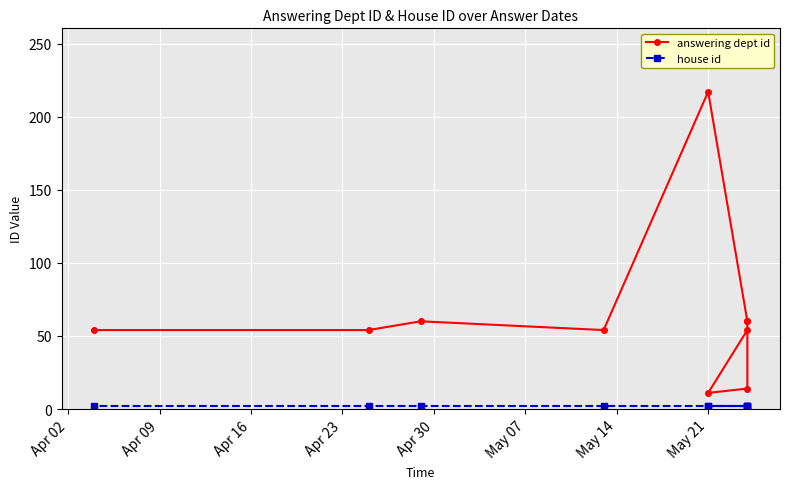

The answering dept id series shows 97 at May 14. True or false?

False